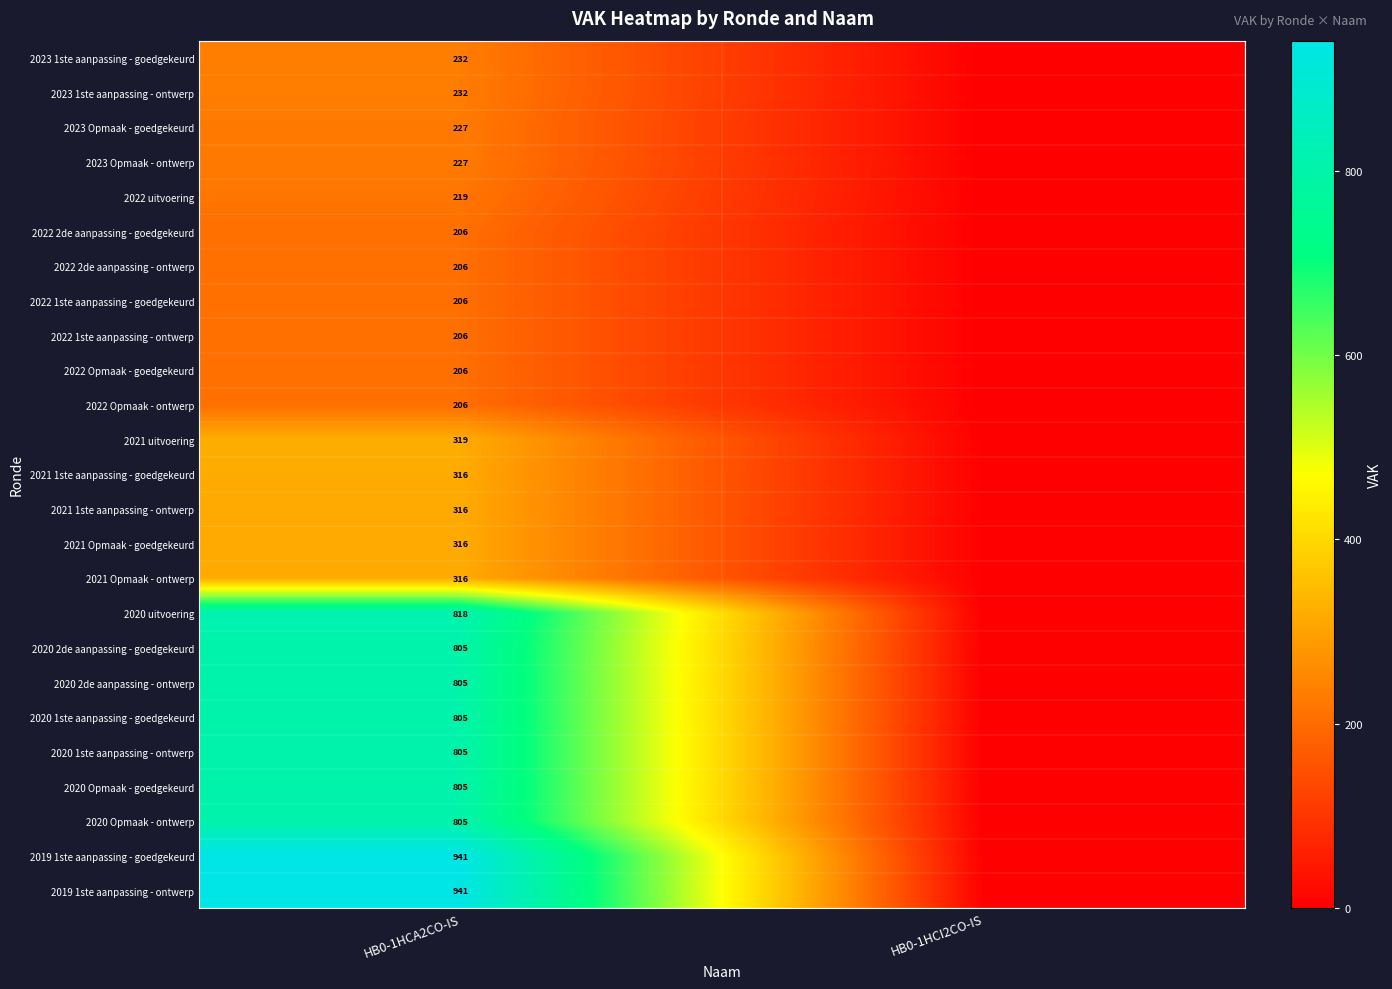

What is the spread (max minus min) of values at HB0-1HCA2CO-IS?

735